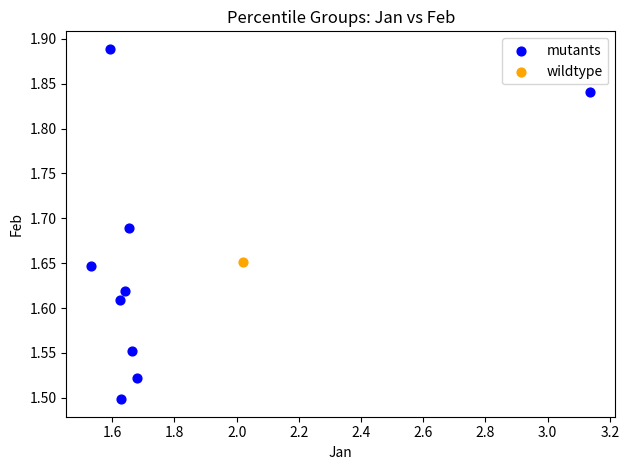

What are all the series names shown in the legend?

mutants, wildtype